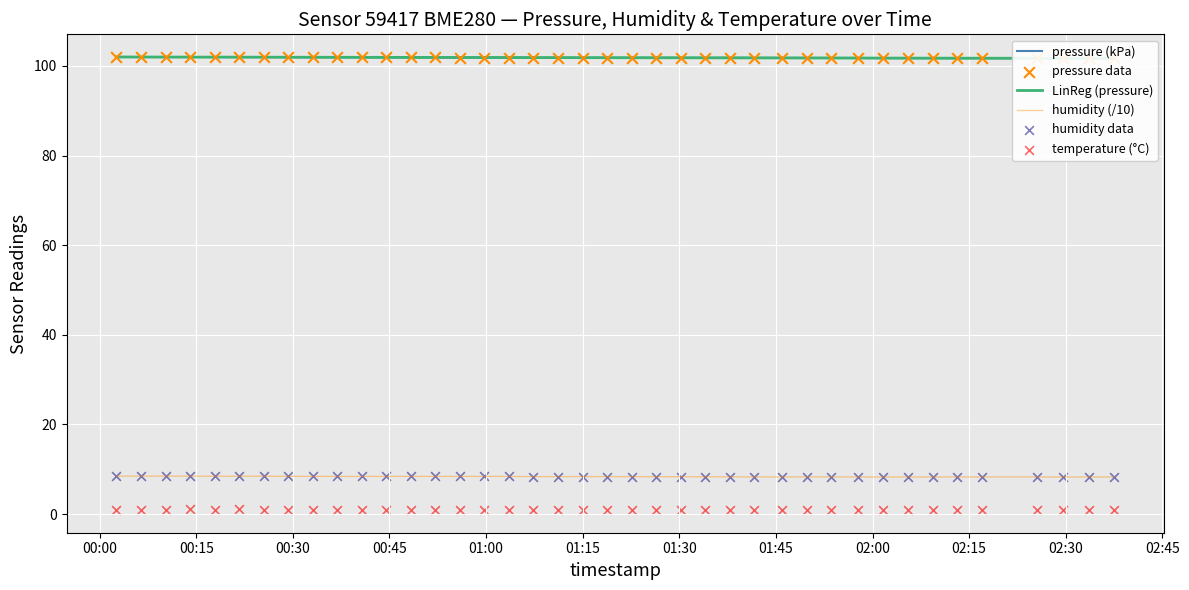

Which series has the largest Y range (max minus min)?

LinReg (pressure)